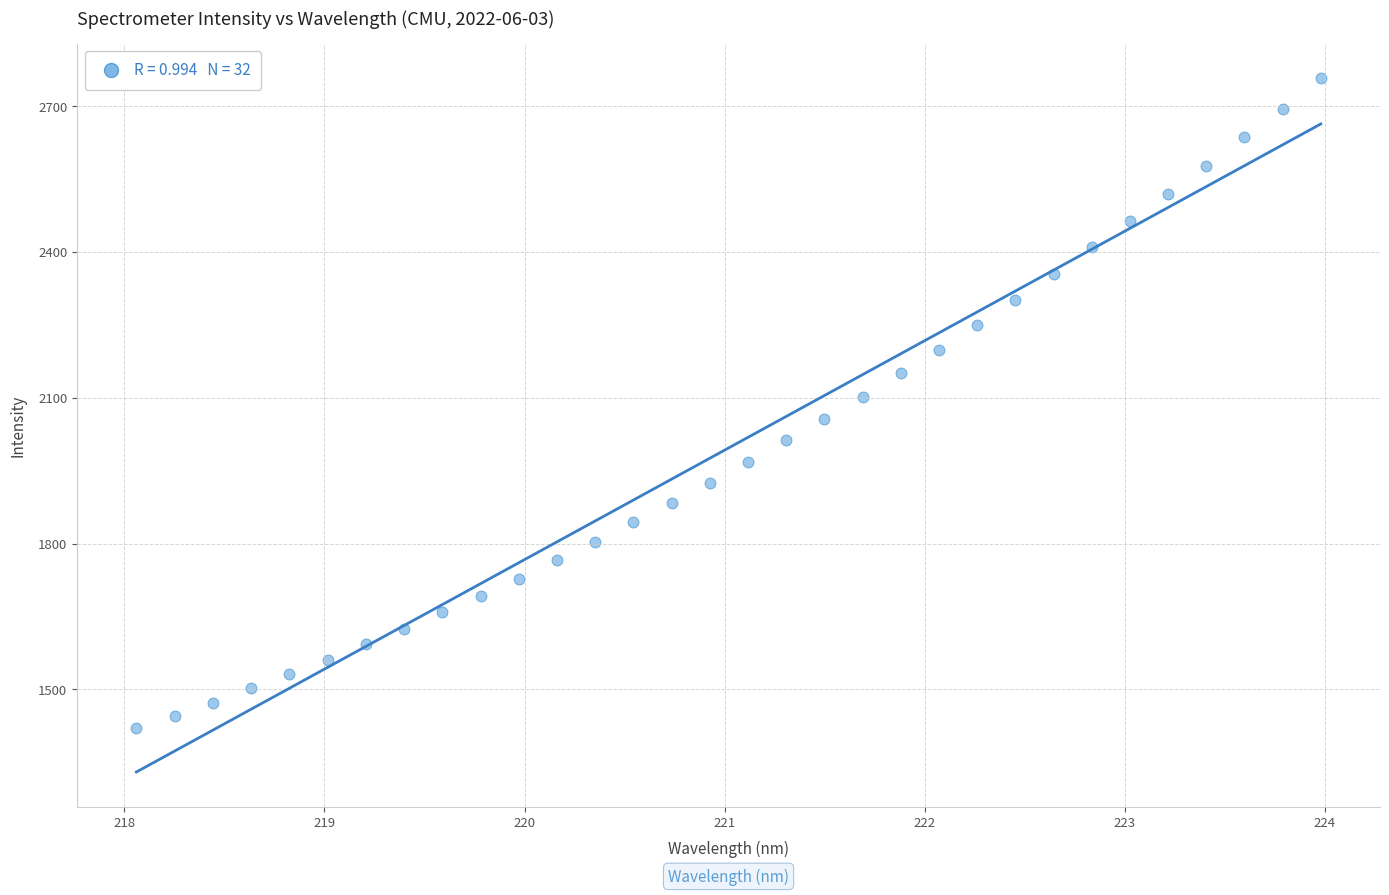

What is the range of Y values (max minus min)?

1336.6